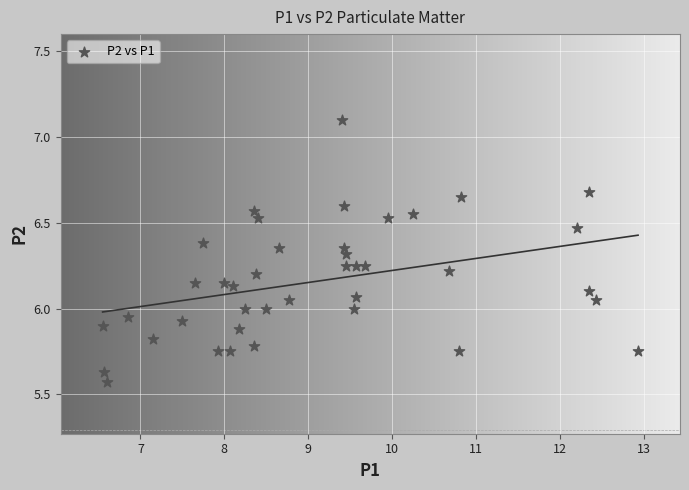

What is the range of X values (max minus min)?

6.4